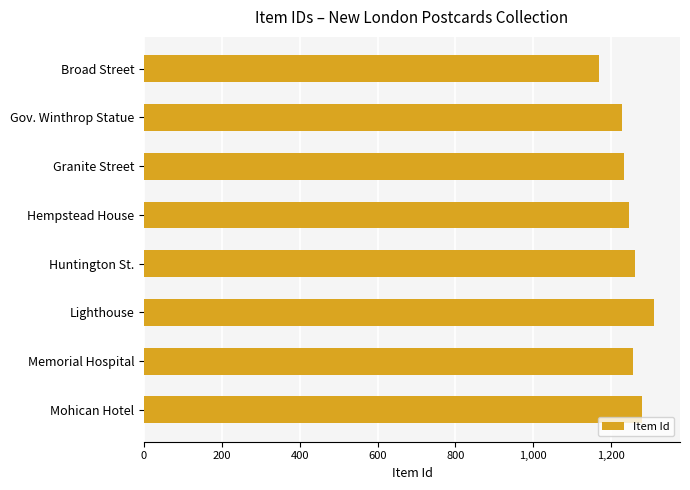

What value does the data have at Lighthouse, to the nearest 50?

1300